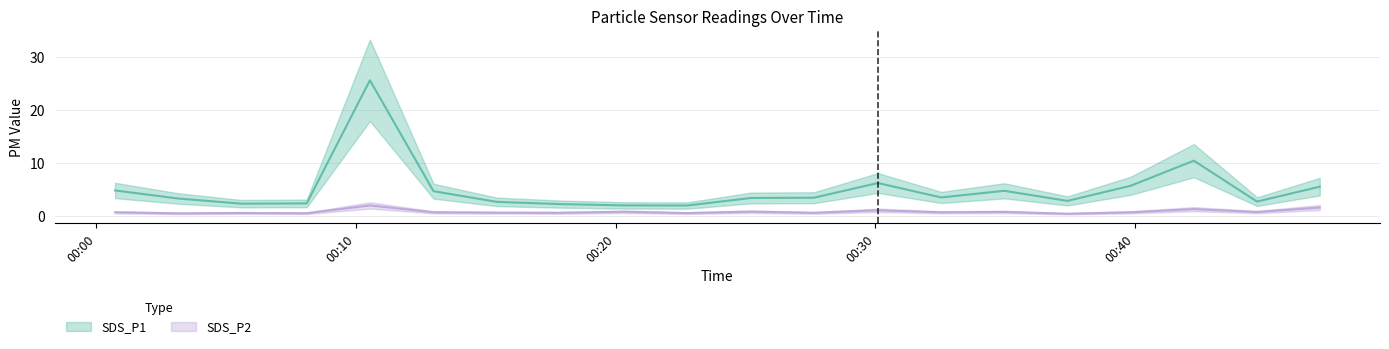

At which label does SDS_P2 reach its peak?

2021/03/21 00:10:32